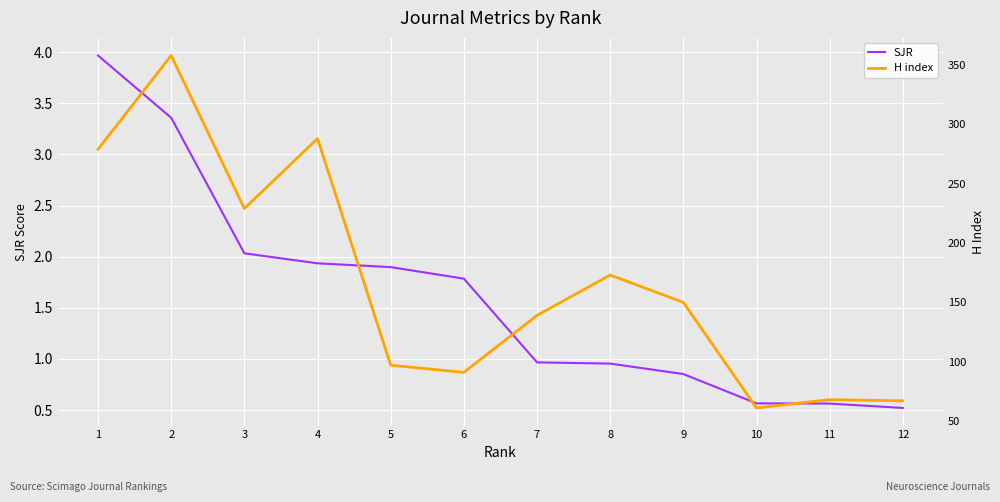

What is the difference between the SJR values at 4 and 8?

1.0